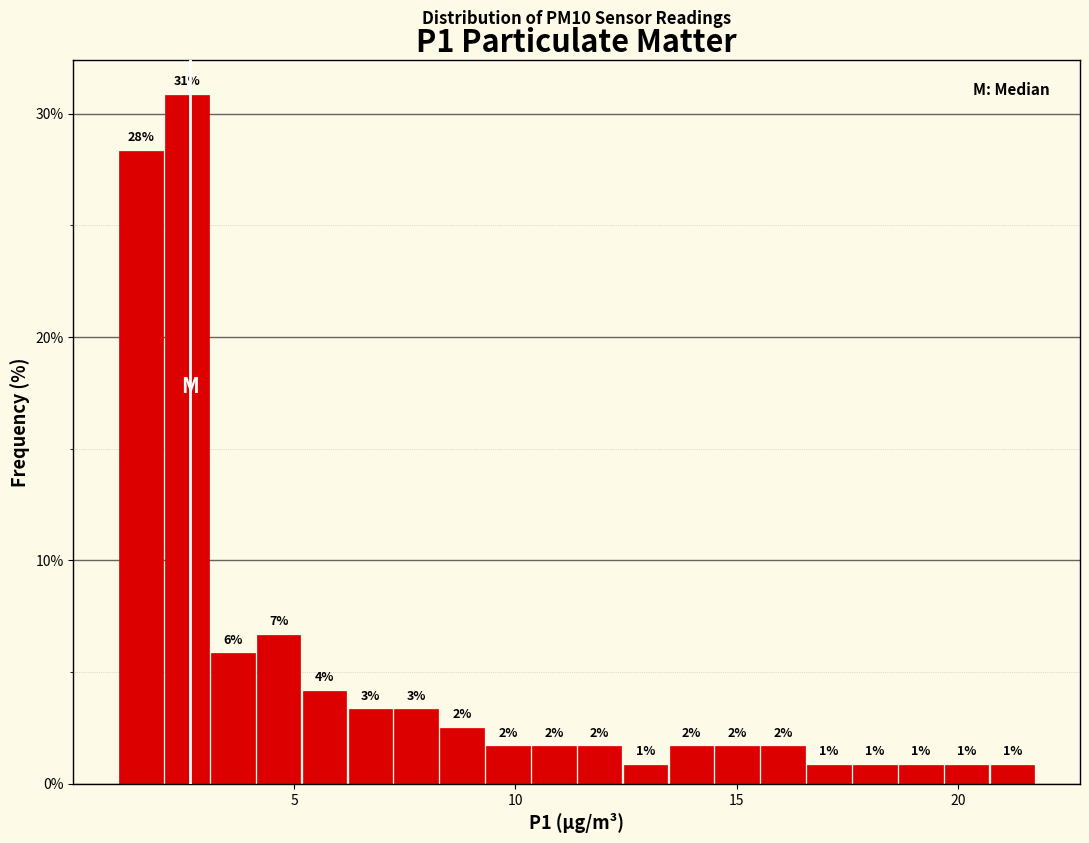

Read against the x-axis, roughly where is the centre of the tallest bar?

2.5